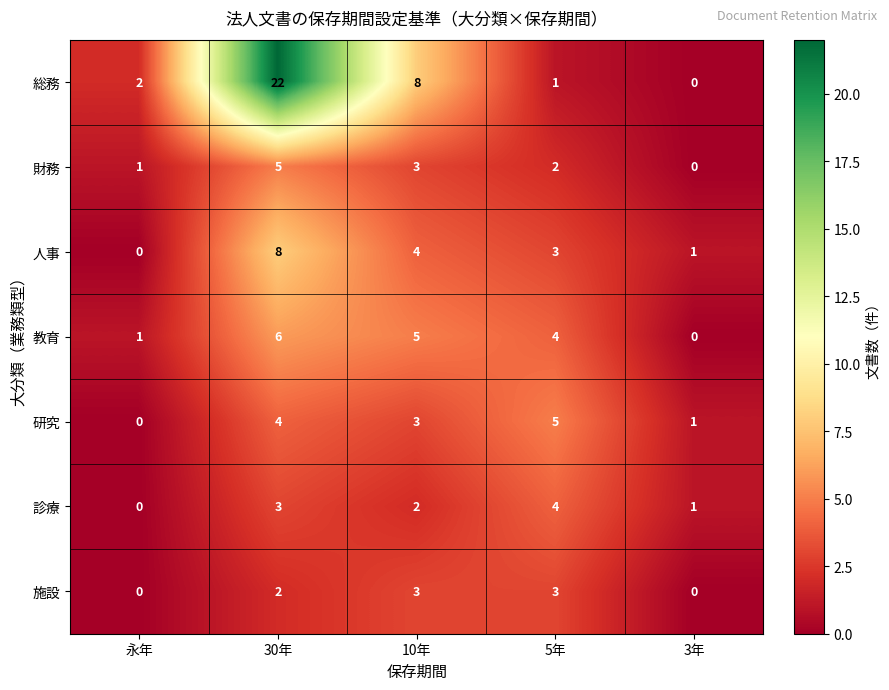

How many data points does each series have?

5